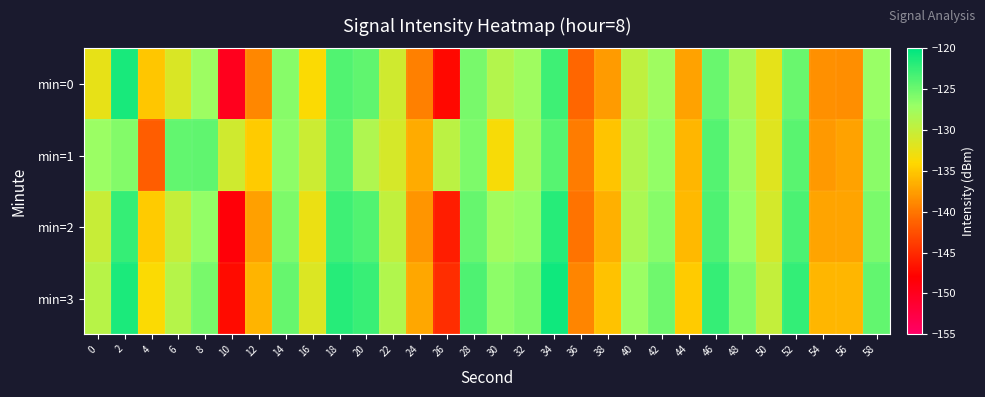

Which category has the lowest value across all series?

10